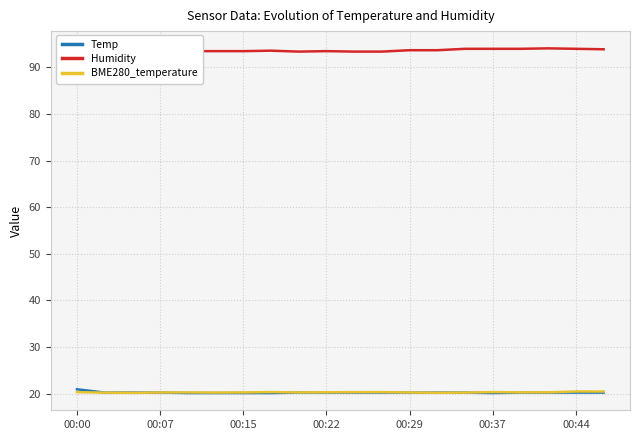

What is the minimum value for Humidity?

93.2